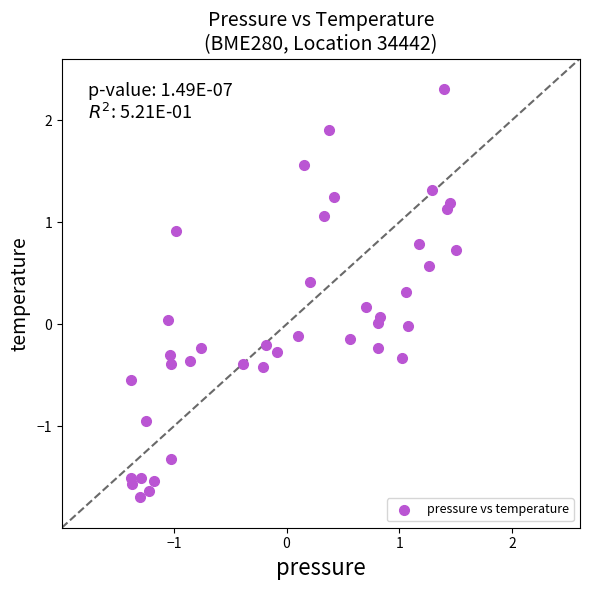

What is the range of Y values (max minus min)?

4.0